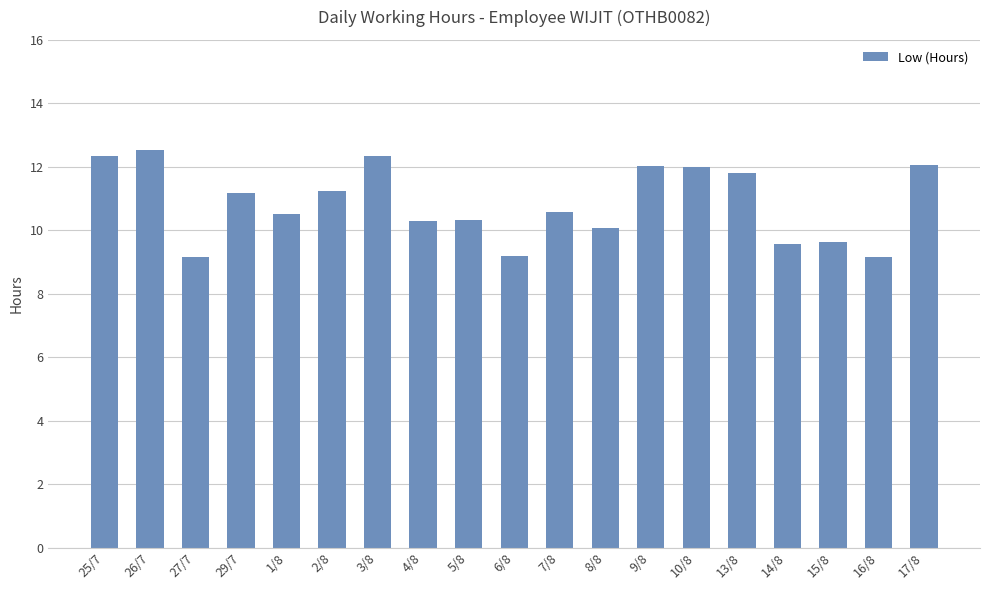

What is the sum of the values at 17/8 and 1/8?

22.6